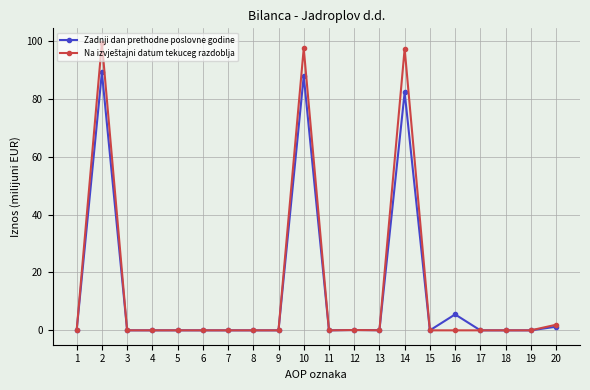

Is it true that Zadnji dan prethodne poslovne godine equals 40.8 at 6?

False